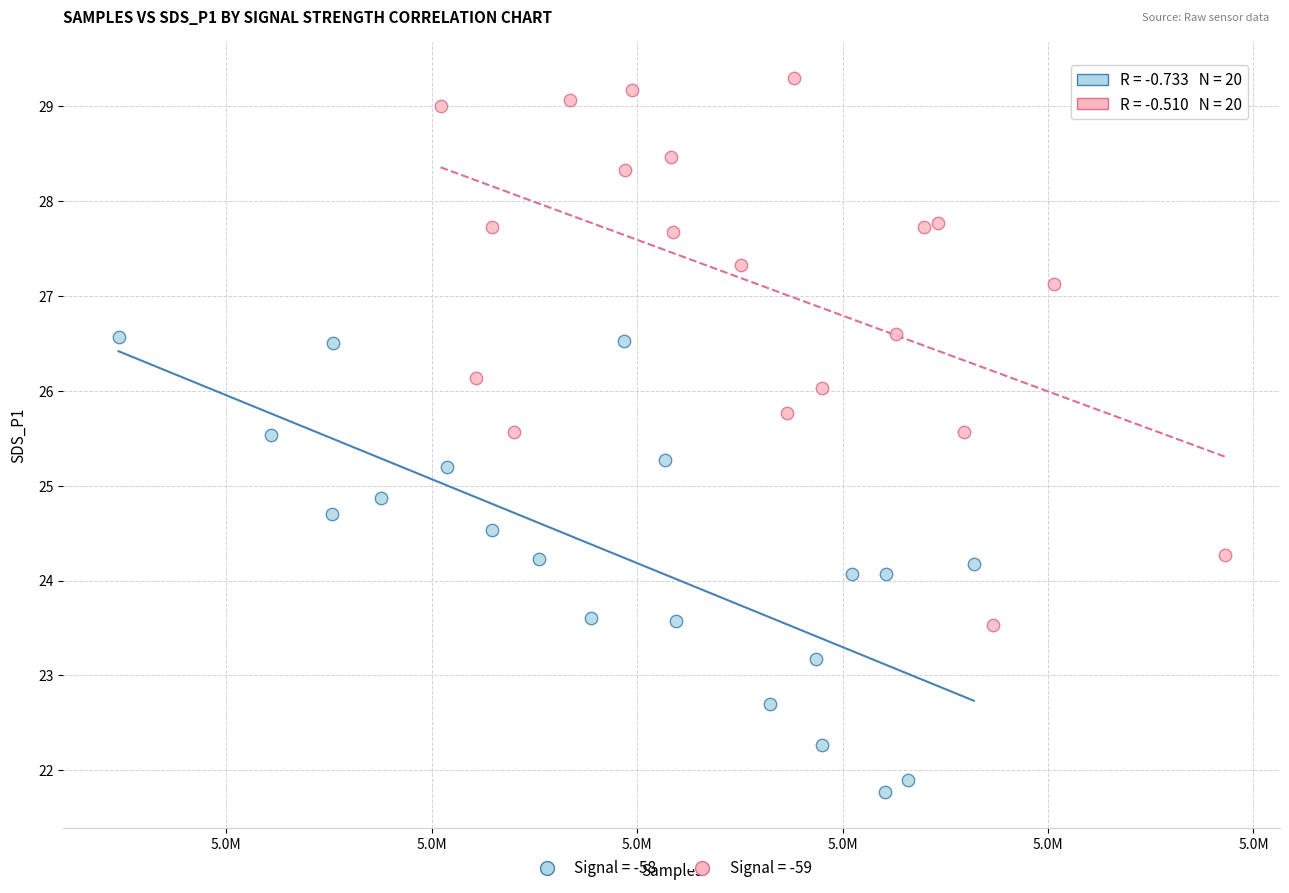

Which series reaches the maximum Y coordinate?

Signal = -59